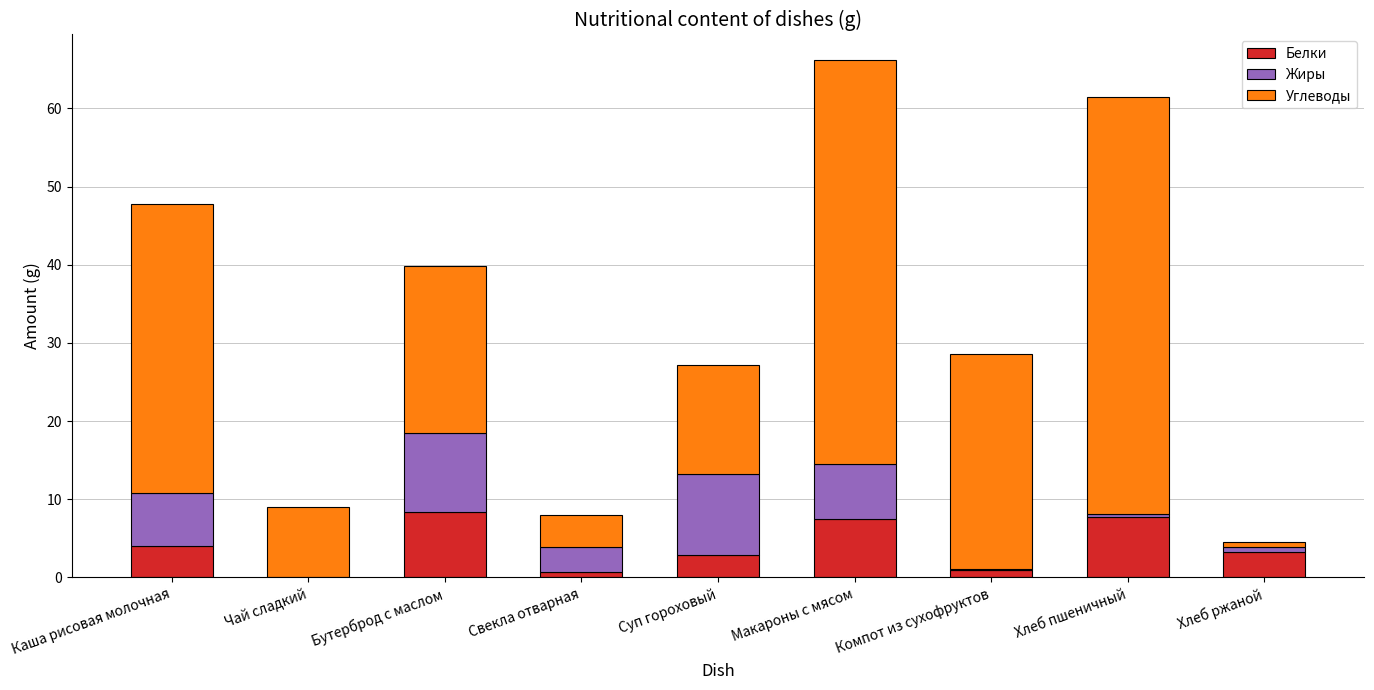

True or false: Белки has a value of 12.7 at Хлеб пшеничный.

False